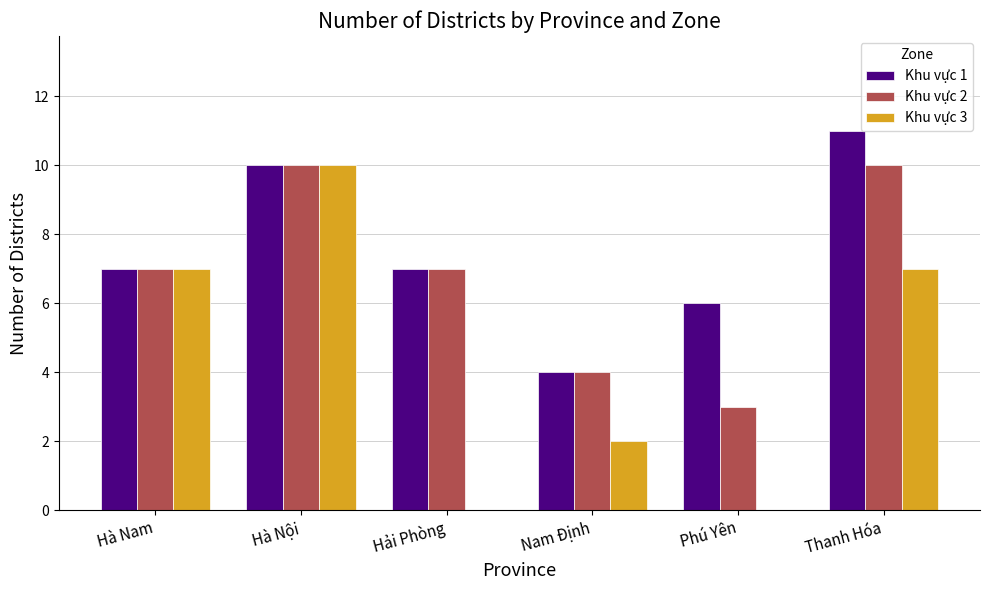

What is the total value across all series at Nam Định?

10